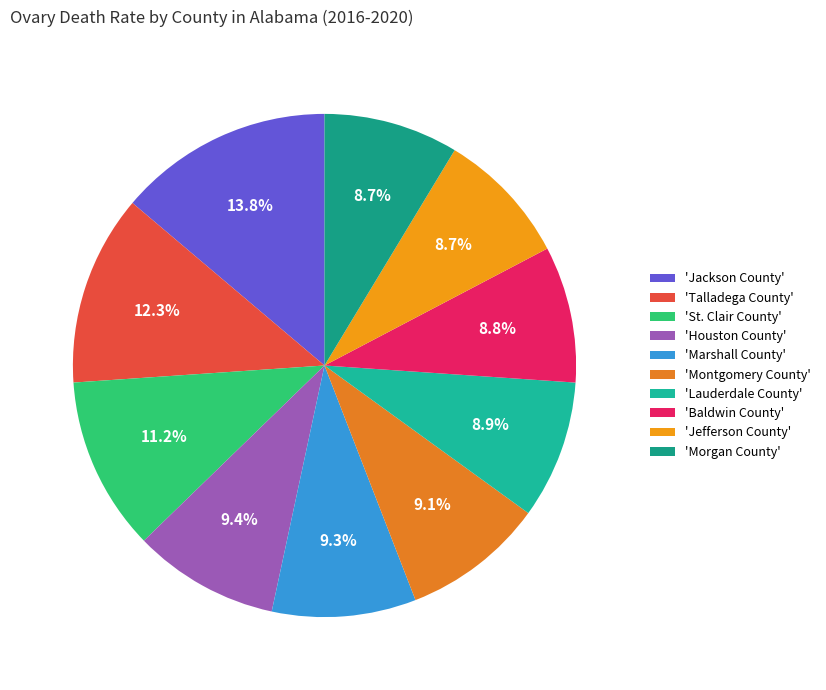

Count the number of slices in the pie.

10